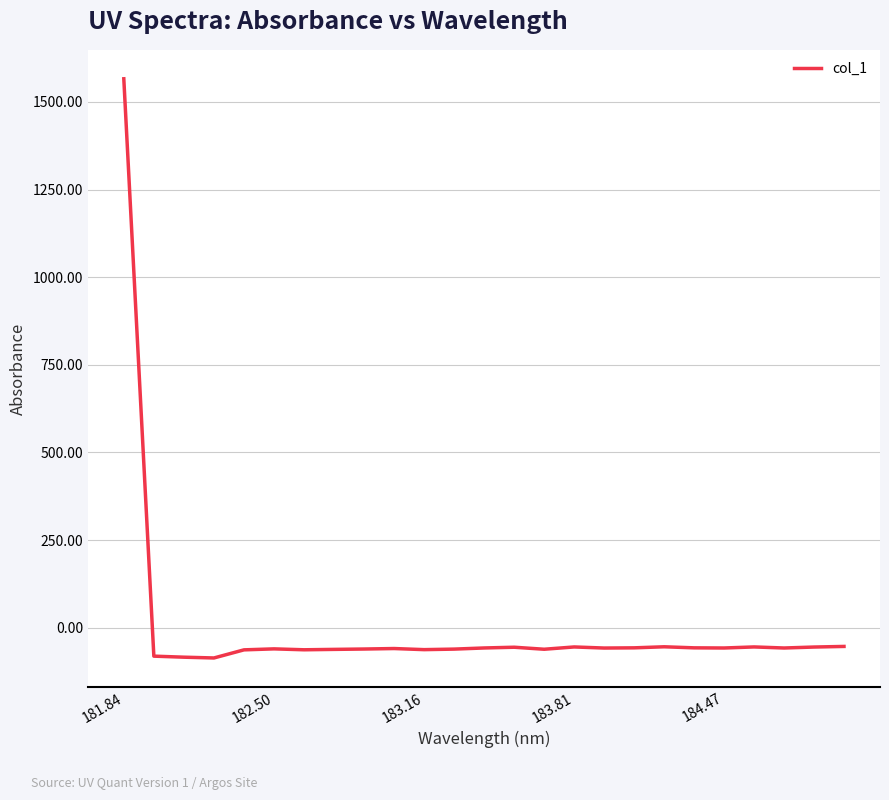

What is the maximum value shown in the chart?

1566.0